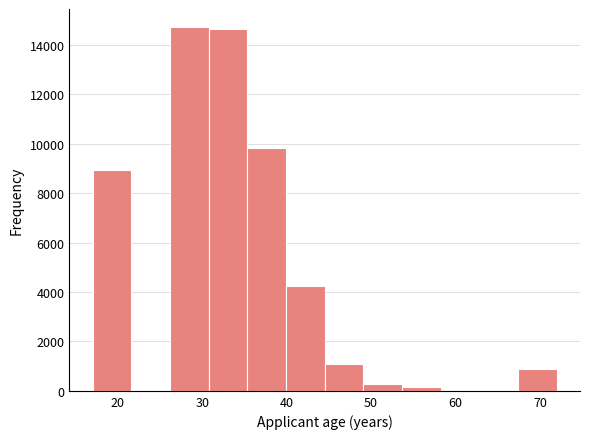

How tall is the bar that spans 17 to 22 on the x-axis? Neither the bar edges nor the heights are printed on the chart, so give them approximately, as read against the axes.

9000